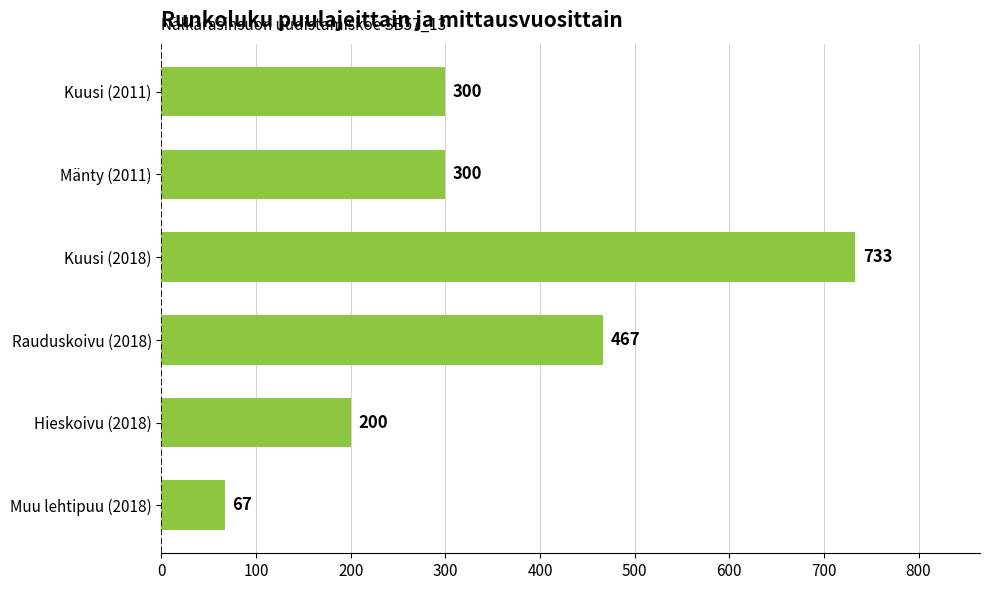

How many values are between 200 and 467?

4